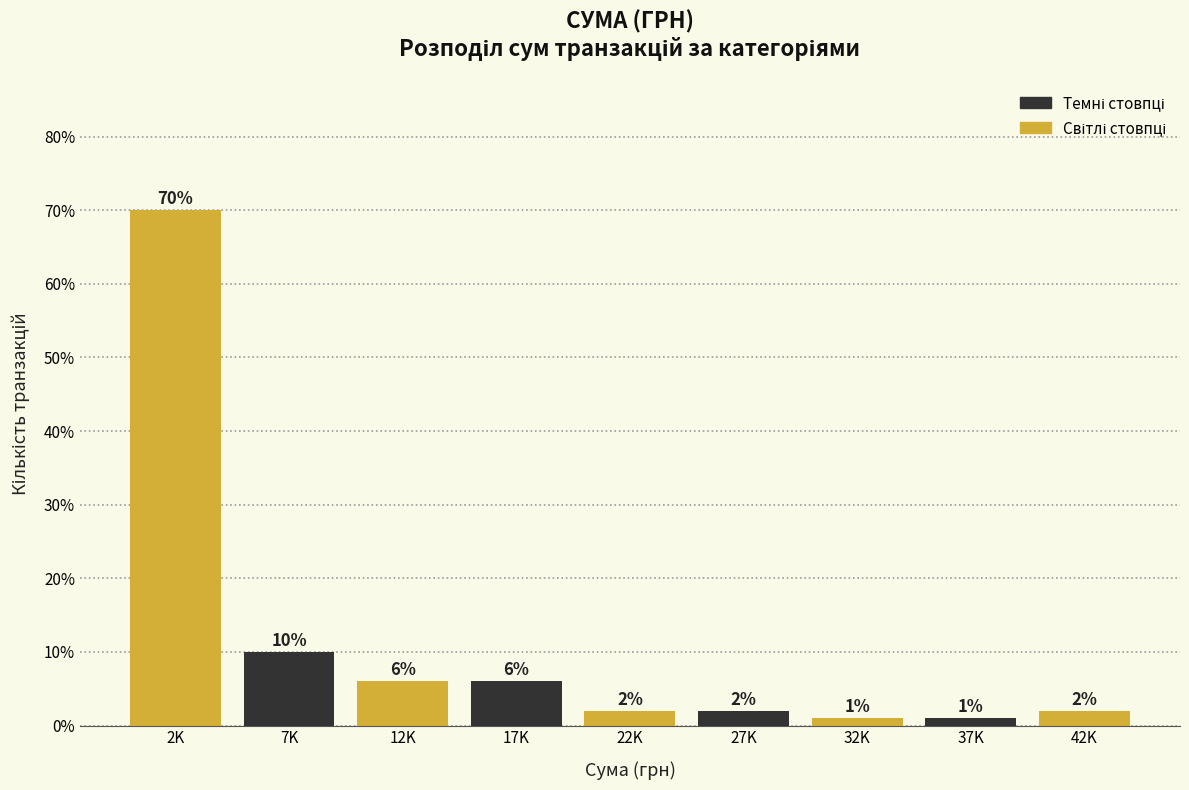

Reading left to right, what are all the values shown in this chart?

70	10	6	6	2	2	1	1	2